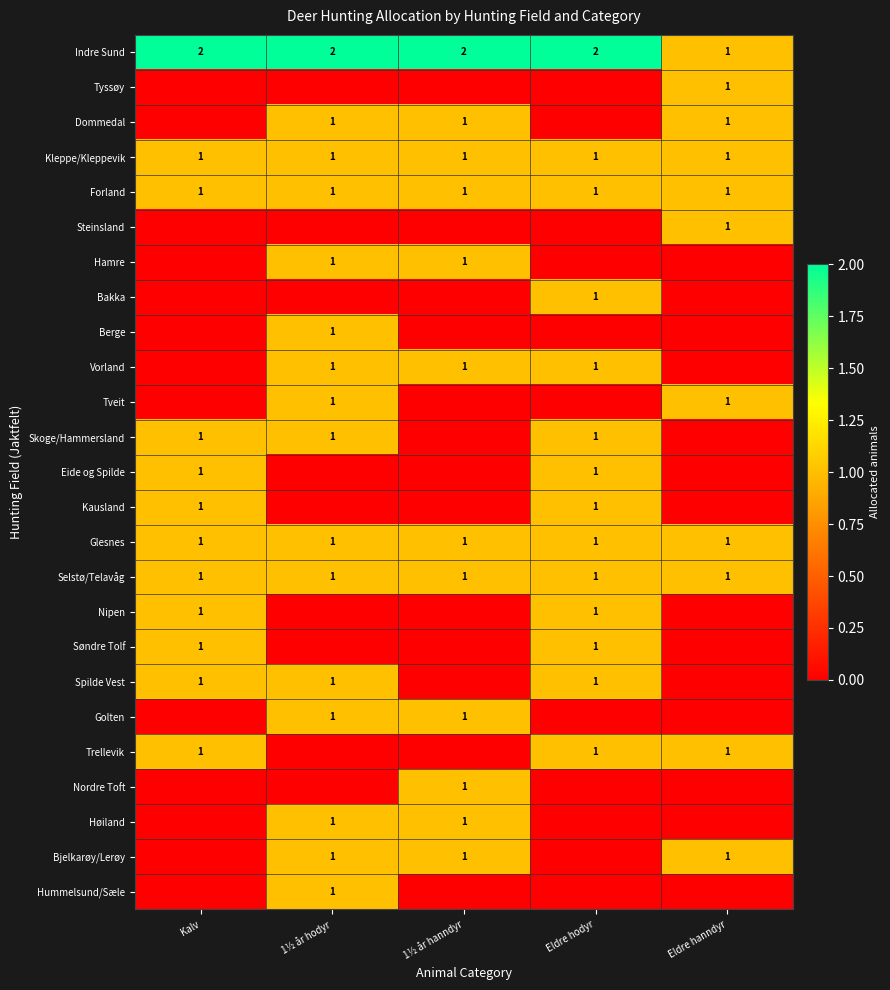

What is the total value across all series at Eldre hodyr?

15